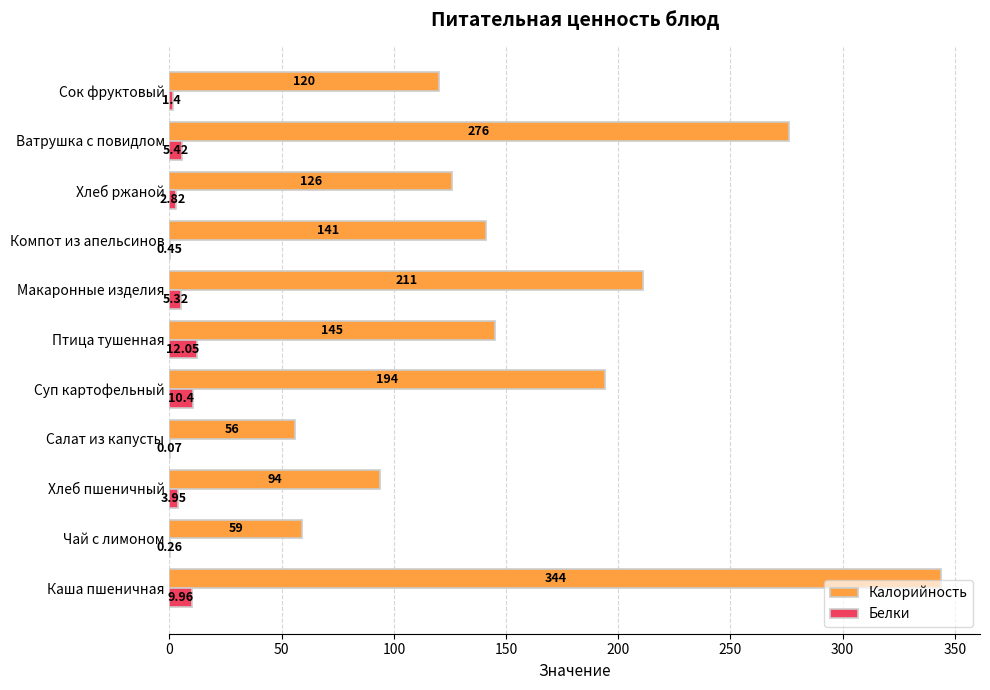

Which series changed the most between Птица тушенная and Ватрушка с повидлом?

Калорийность